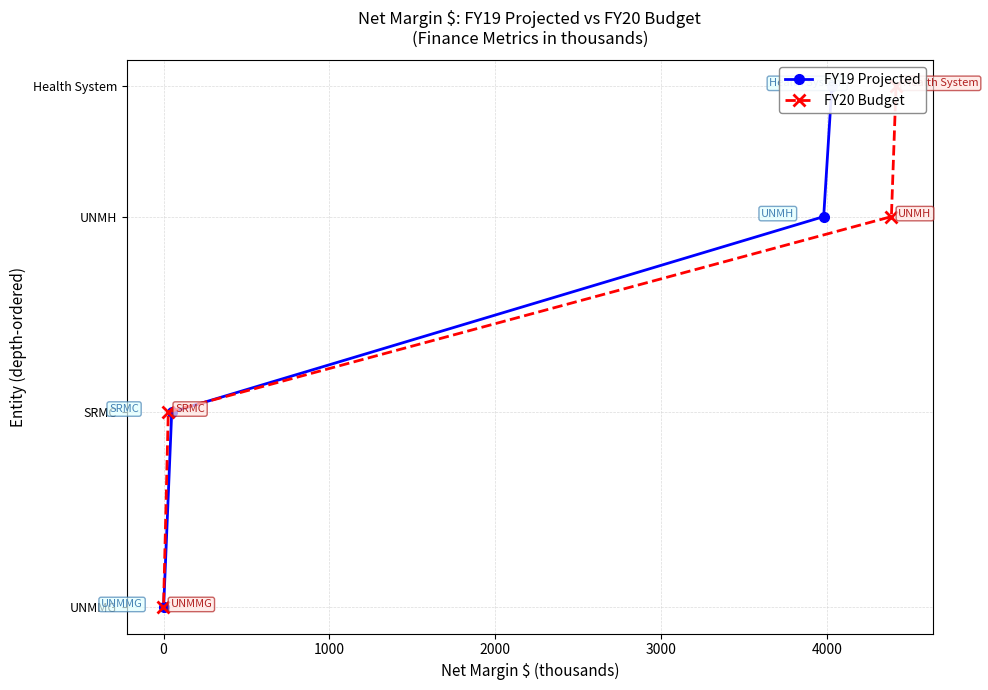

Is it true that FY19 Projected equals -0.0 at 2000?

True